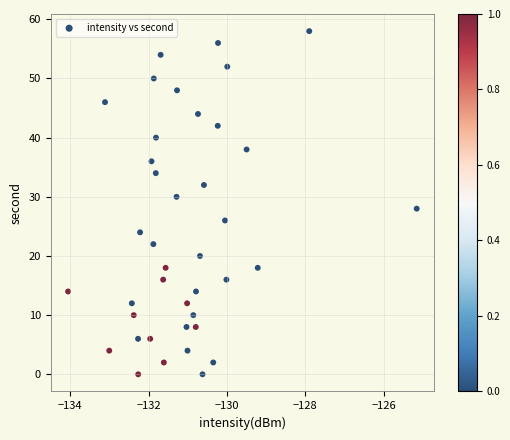

What is the range of Y values (max minus min)?

58